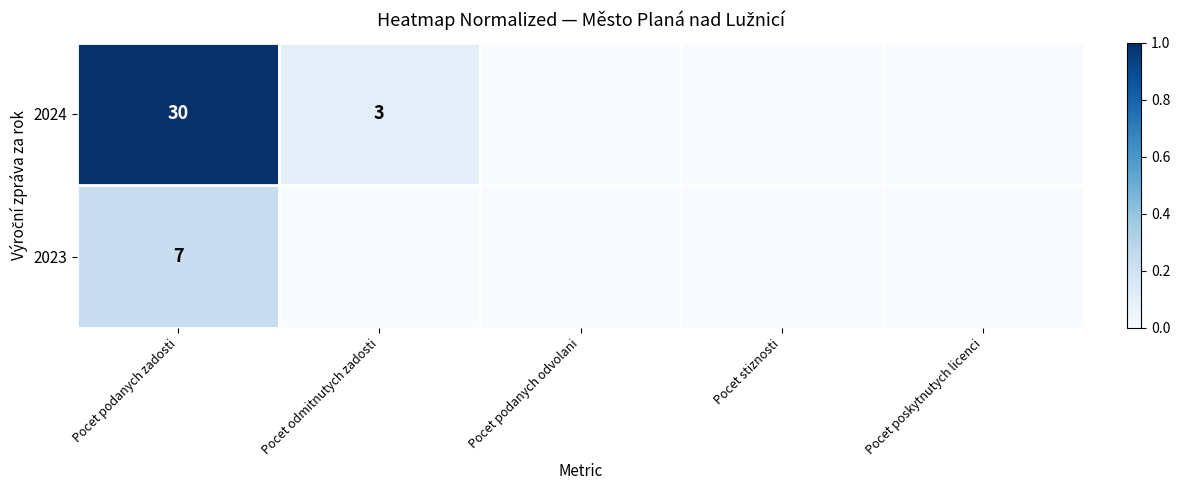

True or false: 2024 has a value of 21 at Pocet podanych zadosti.

False